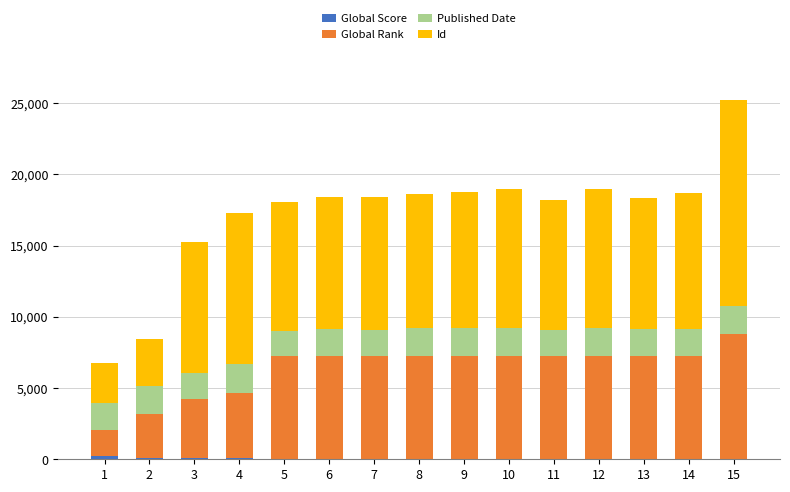

At which category is the sum across all series the highest?

15